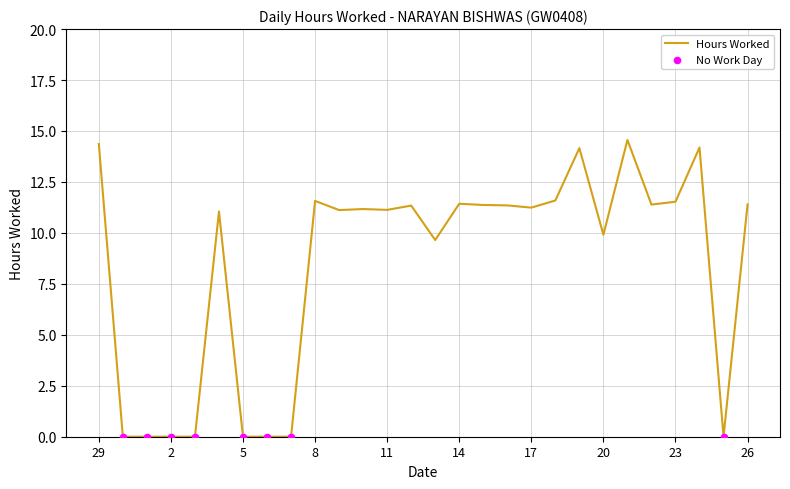

What is the difference between the maximum and minimum values?

14.6